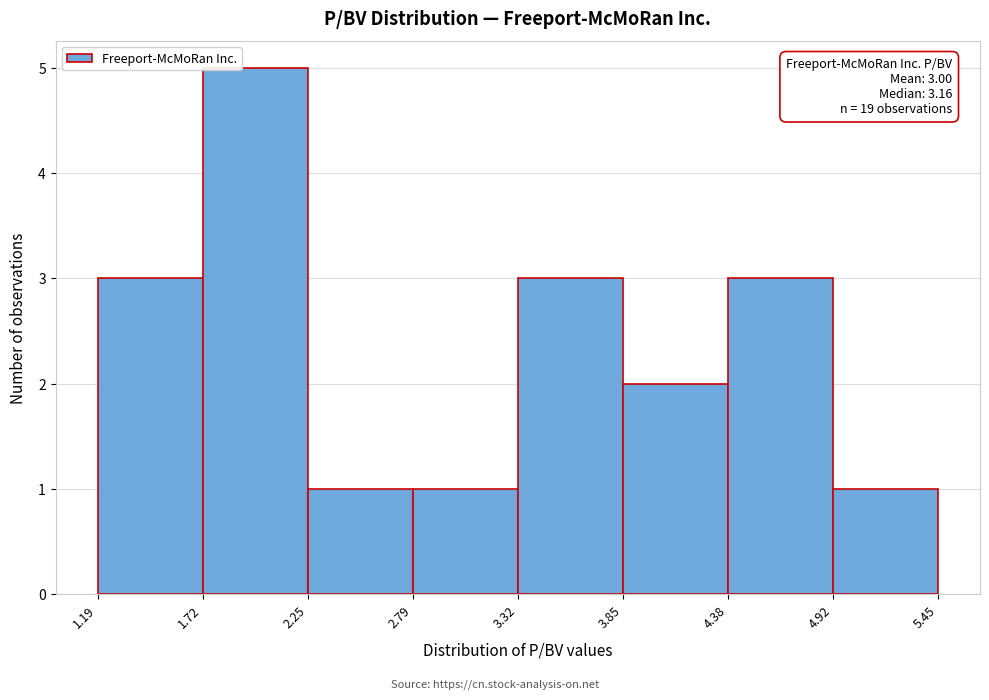

Over which range of the x-axis is the bar tallest?

1.72 to 2.25